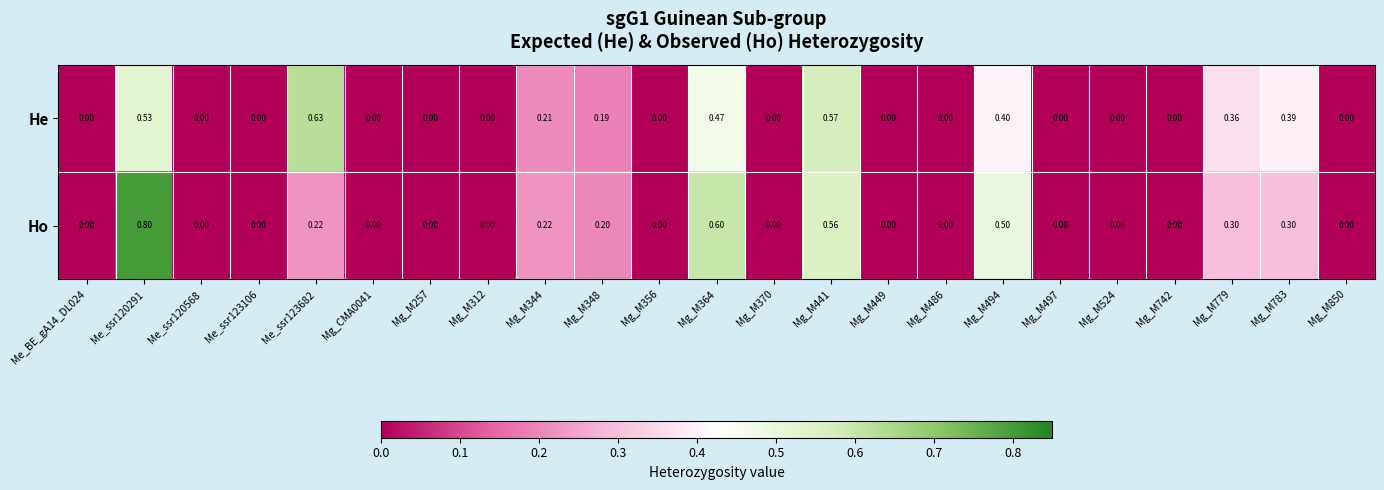

Which series has the largest total across all categories?

He